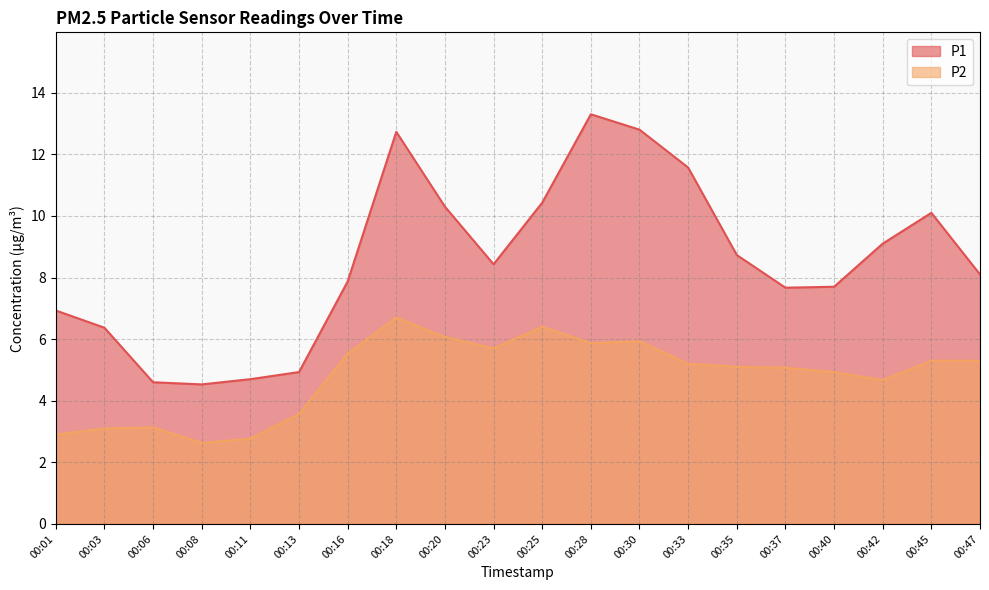

What is the total value across all series at 00:42?

13.8